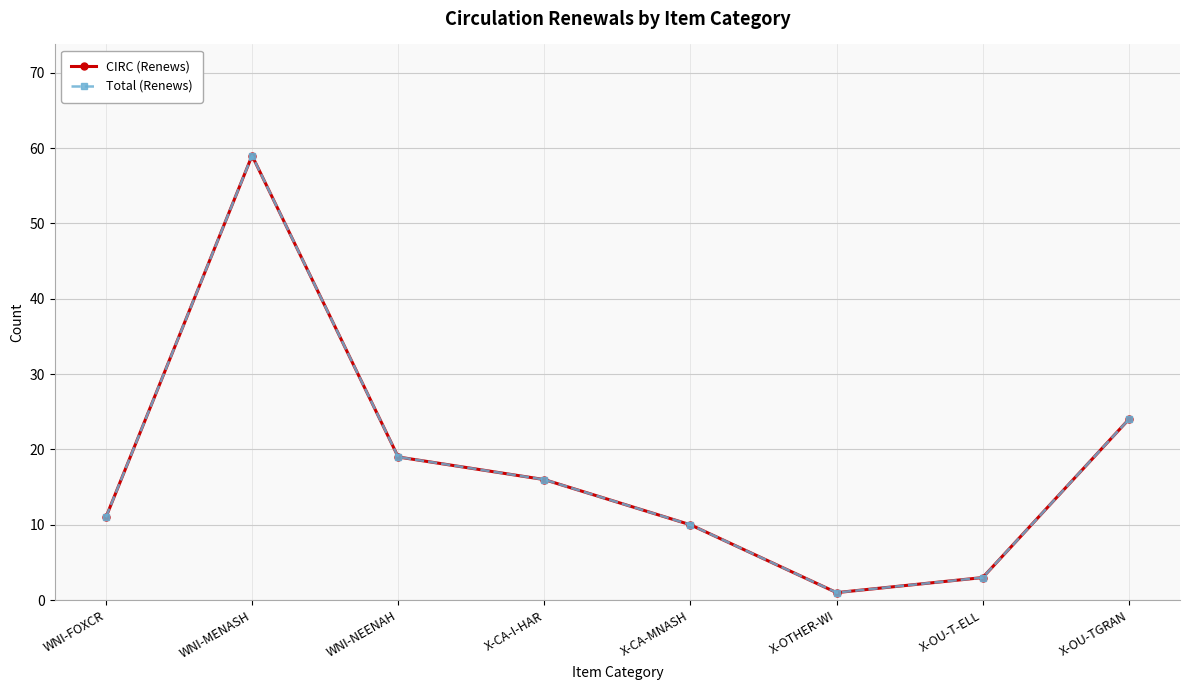

Between X-OTHER-WI and X-OU-TGRAN, which is larger?

X-OU-TGRAN